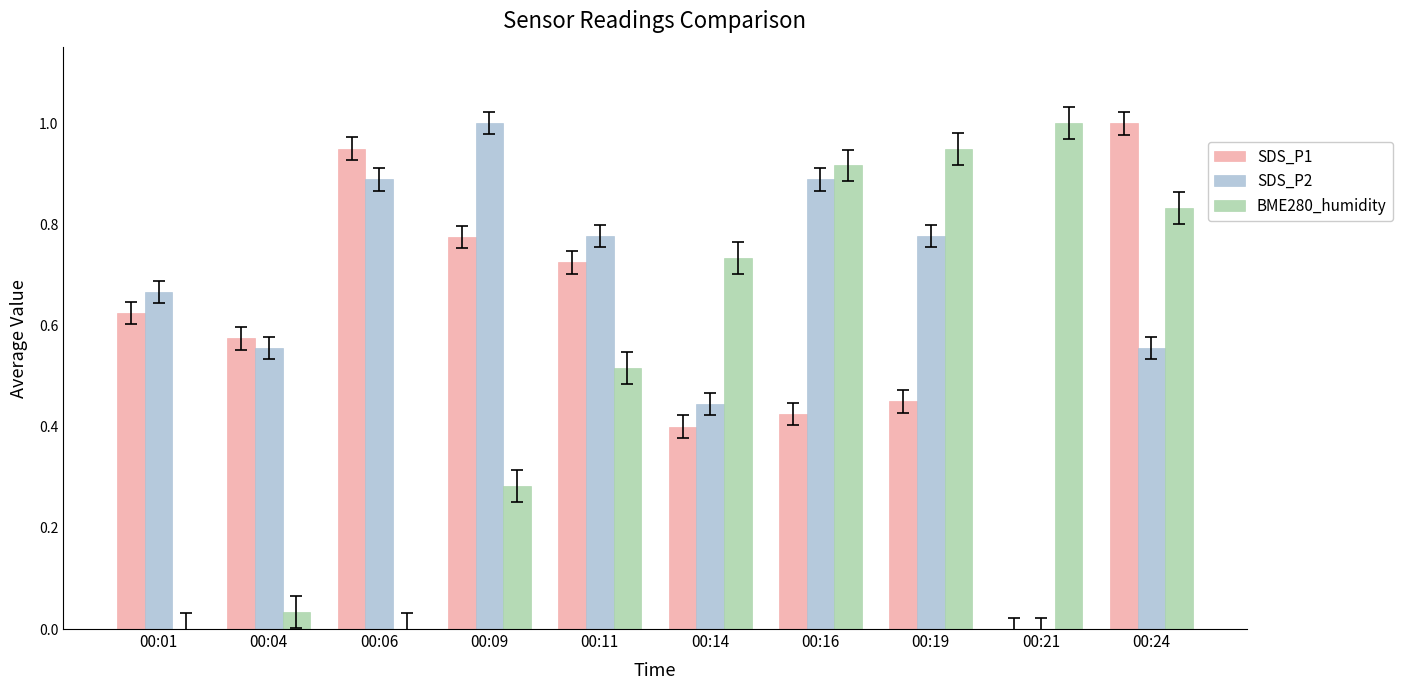

What is the sum of all SDS_P2 values?

6.6